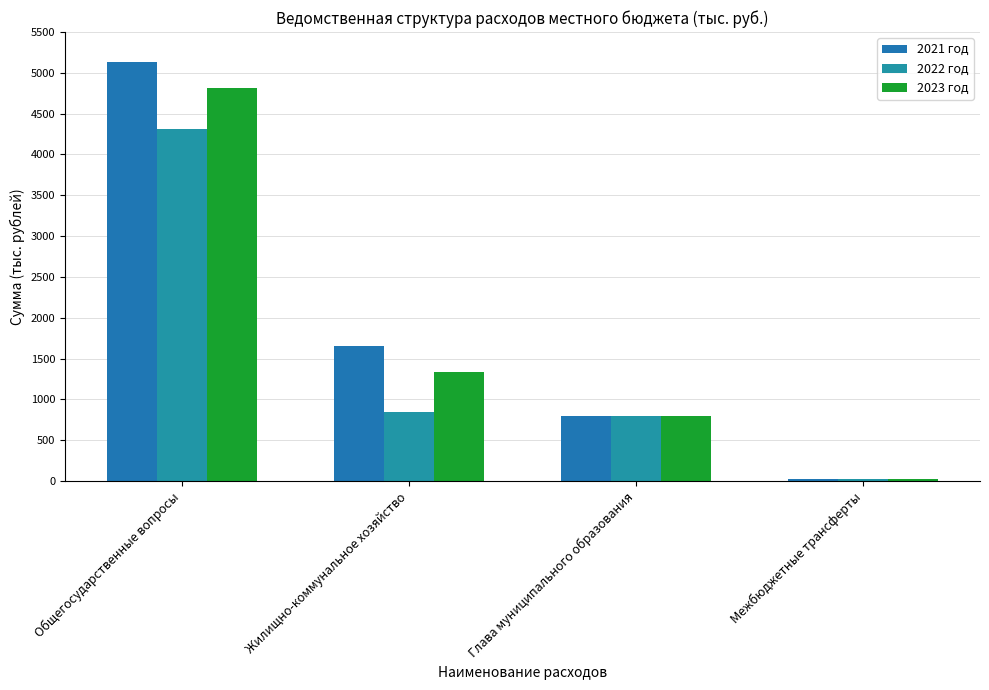

What is the total value across all series at Межбюджетные трансферты?

78.3